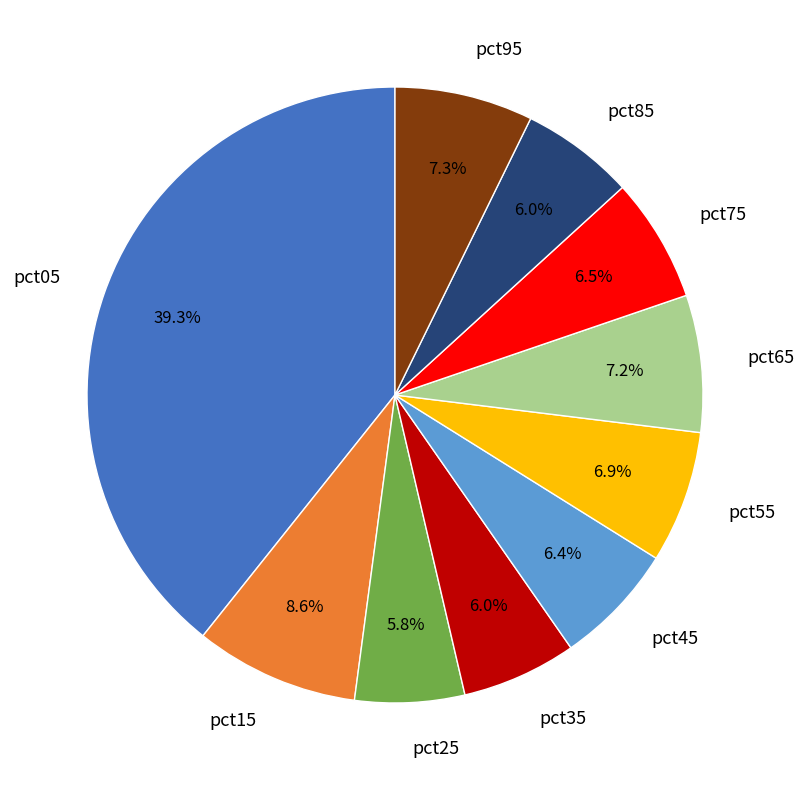

Which slice is the largest?

pct05